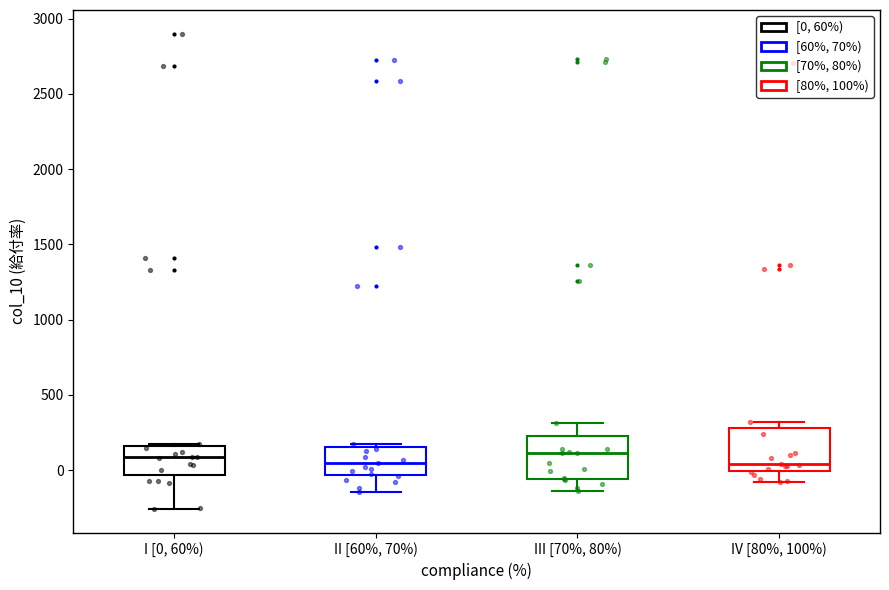

Reading left to right, transcribe this box plot: for each box, give where its median line is, the range the box spans, and where its two whiskers end, as read against the y-axis. The values are not printed on the chart, so give them approximately, as read against the axis.

I [0, 60%): median 100, box -50 to 150, whiskers -250 to 200
II [60%, 70%): median 50, box -50 to 150, whiskers -150 to 150 (just above the box's upper edge)
III [70%, 80%): median 100, box -50 to 250, whiskers -150 to 300
IV [80%, 100%): median 50, box 0 to 300, whiskers -100 to 300 (just above the box's upper edge)